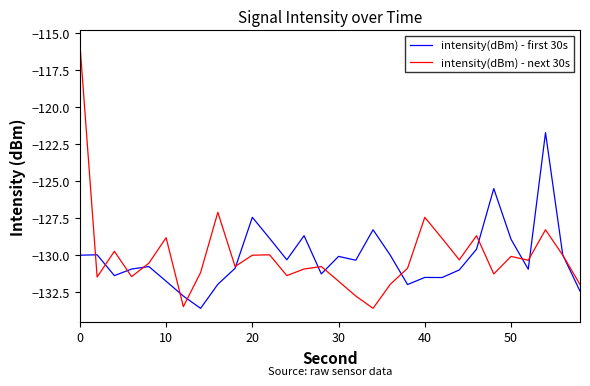

Count the number of categories in the chart.

30